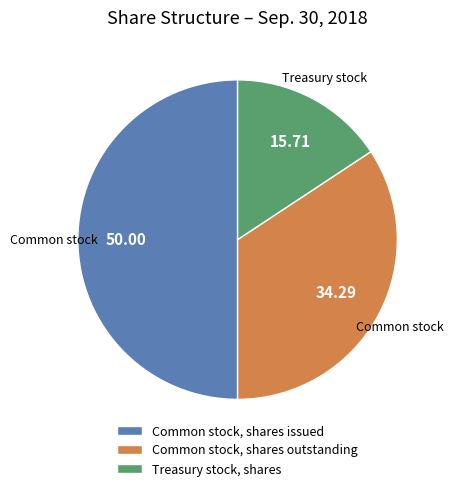

Which category has the biggest portion of the pie?

Common stock, shares issued